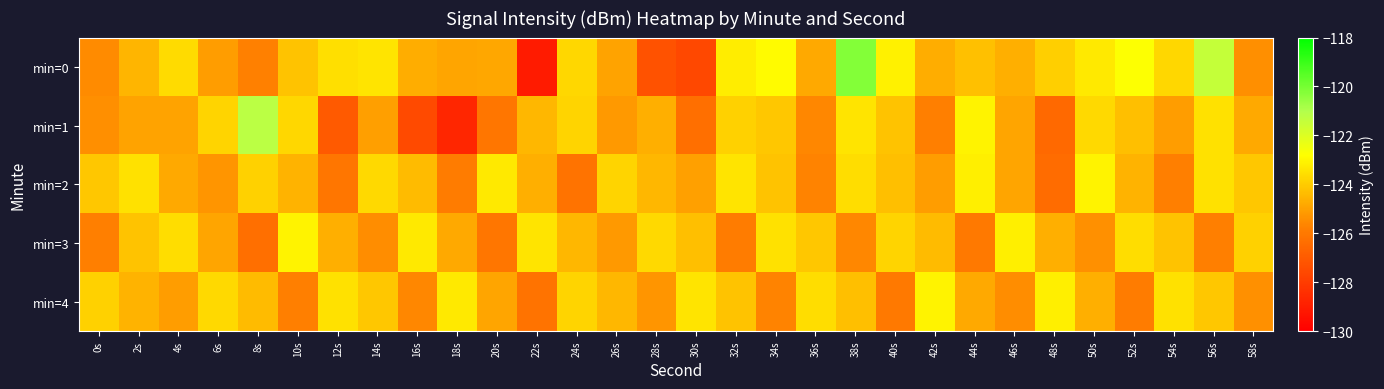

Which series has the widest spread of values?

min=0